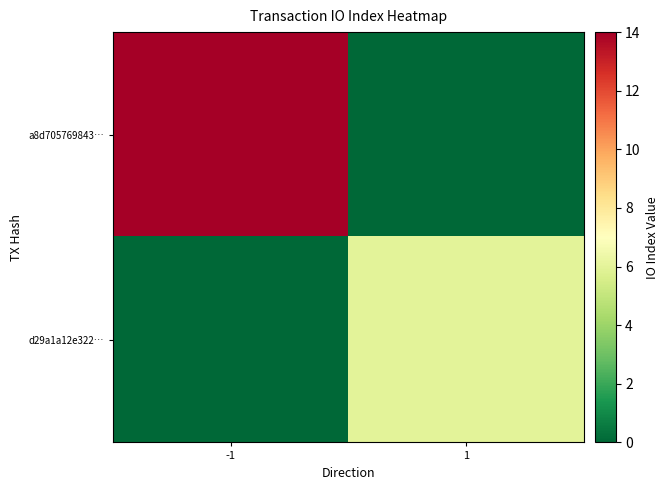

Which has a higher value, -1 or 1?

-1